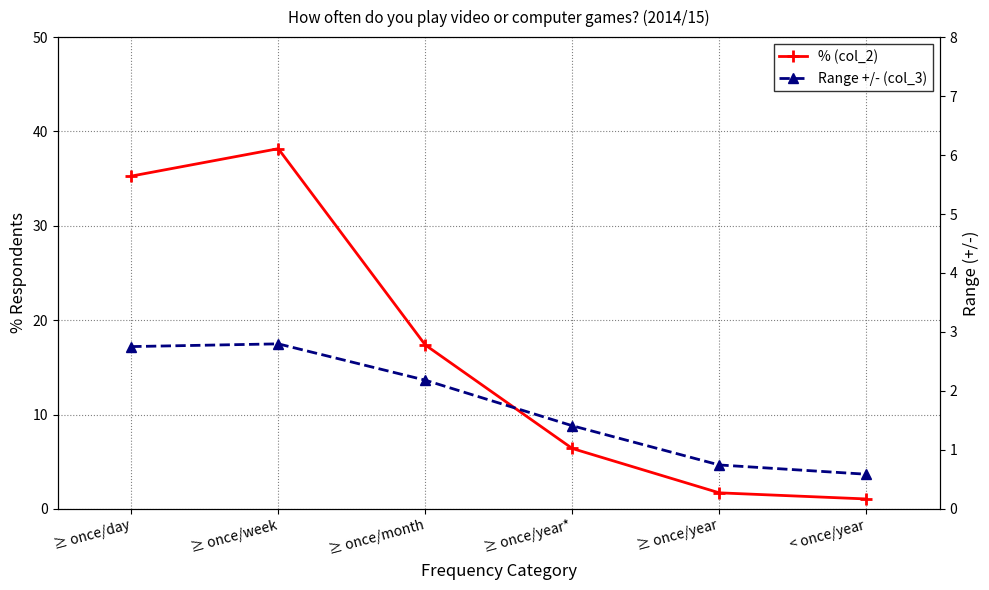

Does the chart display data point markers on the line(s)?

Yes